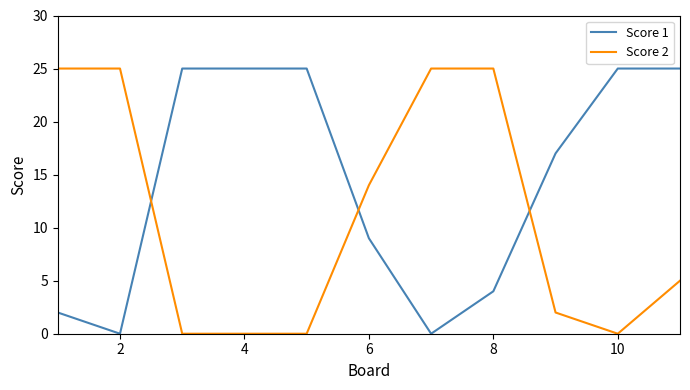

What is the difference between the maximum and minimum values in the Score 1 series?

25